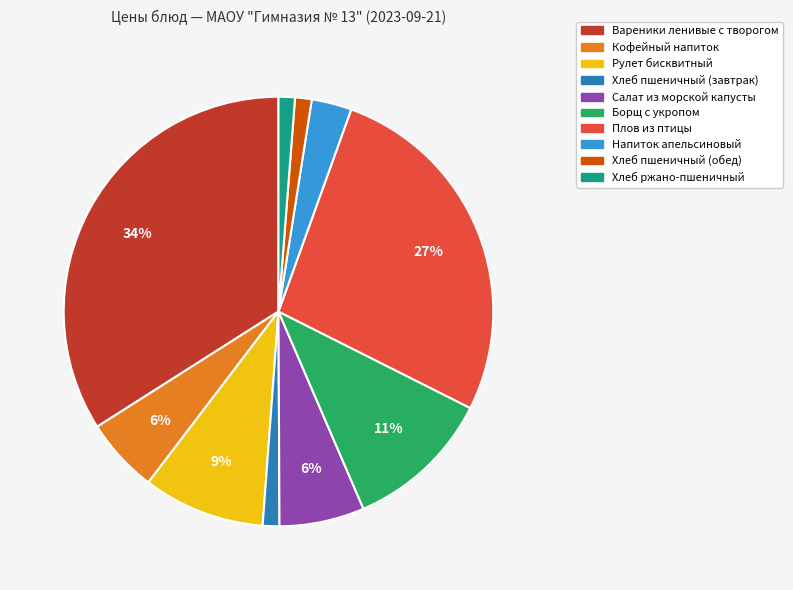

Combined, do Хлеб ржано-пшеничный and Рулет бисквитный account for over 50%?

No